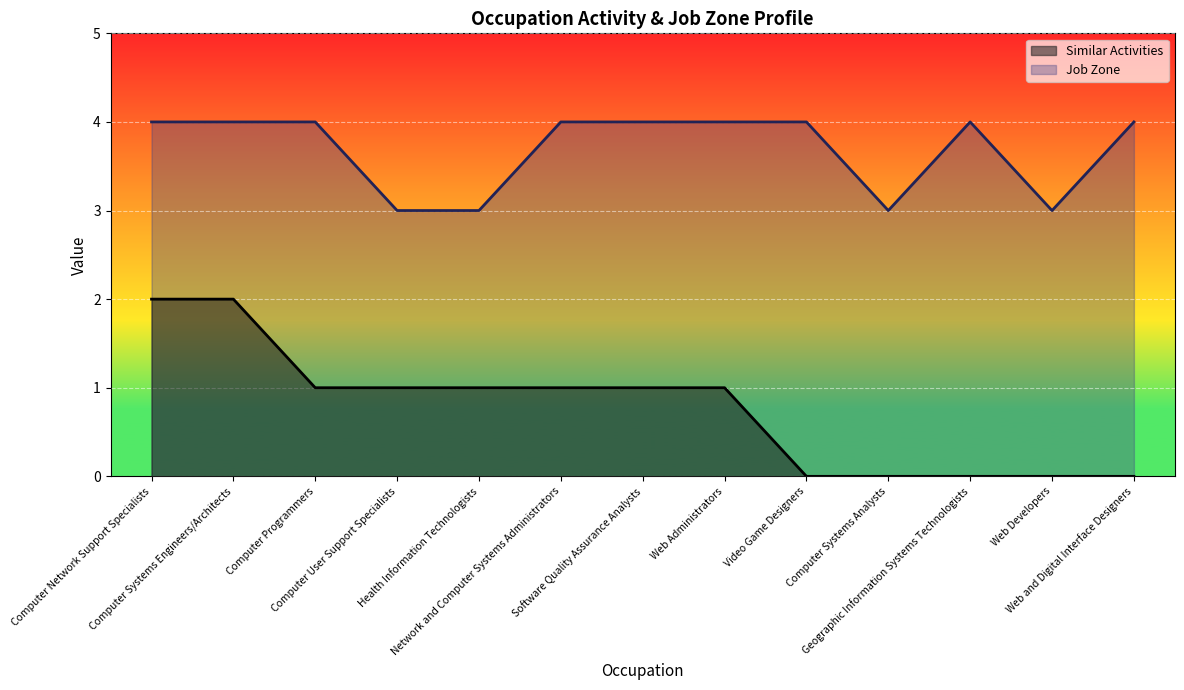

True or false: Job Zone has a value of 2 at Web Developers.

False